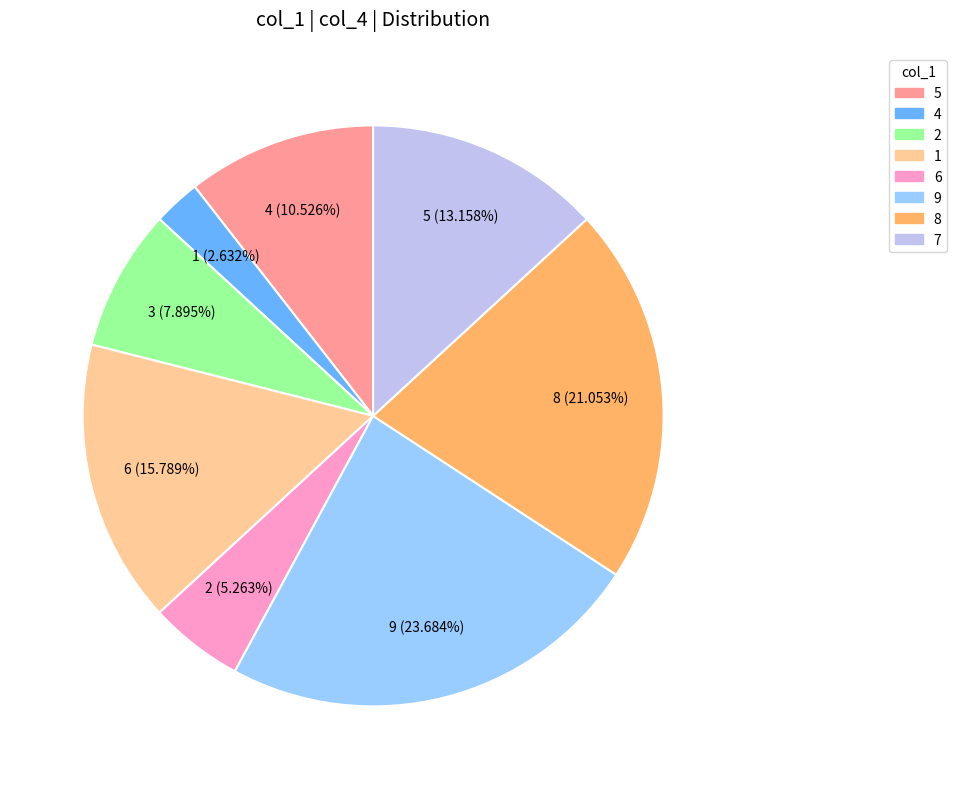

How many slices are in this pie chart?

8